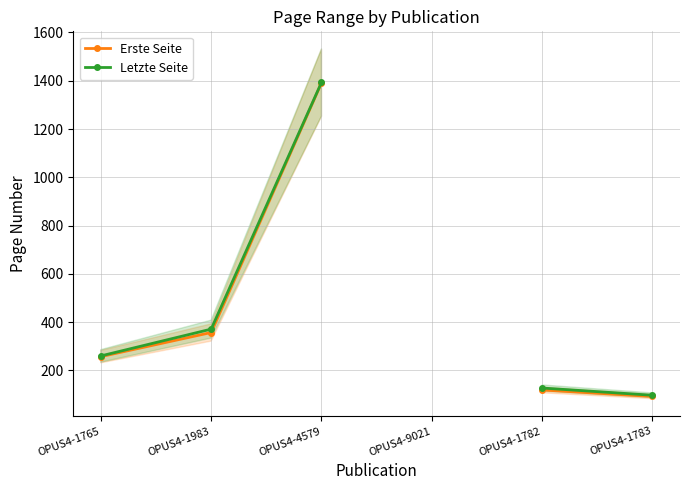

How many distinct data groups are displayed?

2